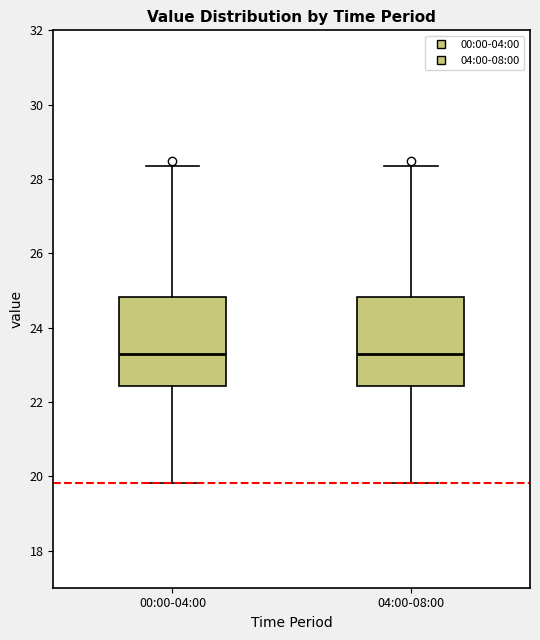

Reading left to right, transcribe this box plot: for each box, give where its median line is, the range the box spans, and where its two whiskers end, as read against the y-axis. The values are not printed on the chart, so give them approximately, as read against the axis.

00:00-04:00: median 23.2, box 22.4 to 24.8, whiskers 19.8 to 28.4
04:00-08:00: median 23.2, box 22.4 to 24.8, whiskers 19.8 to 28.4